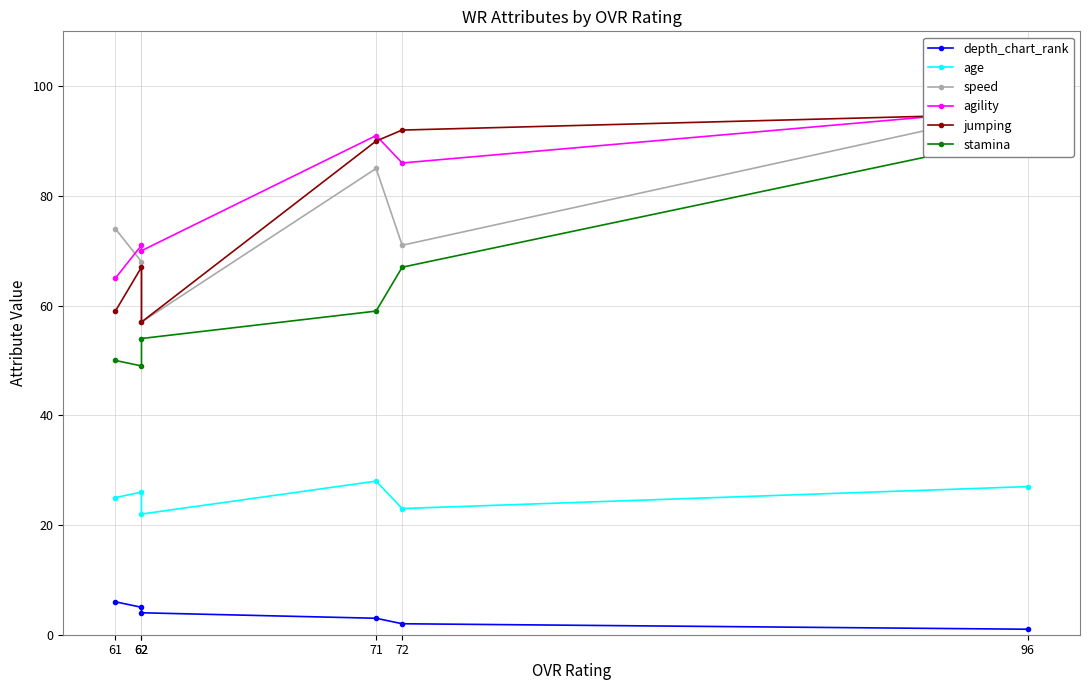

List the series in order of their peak value, highest first.

speed, agility, jumping, stamina, age, depth_chart_rank